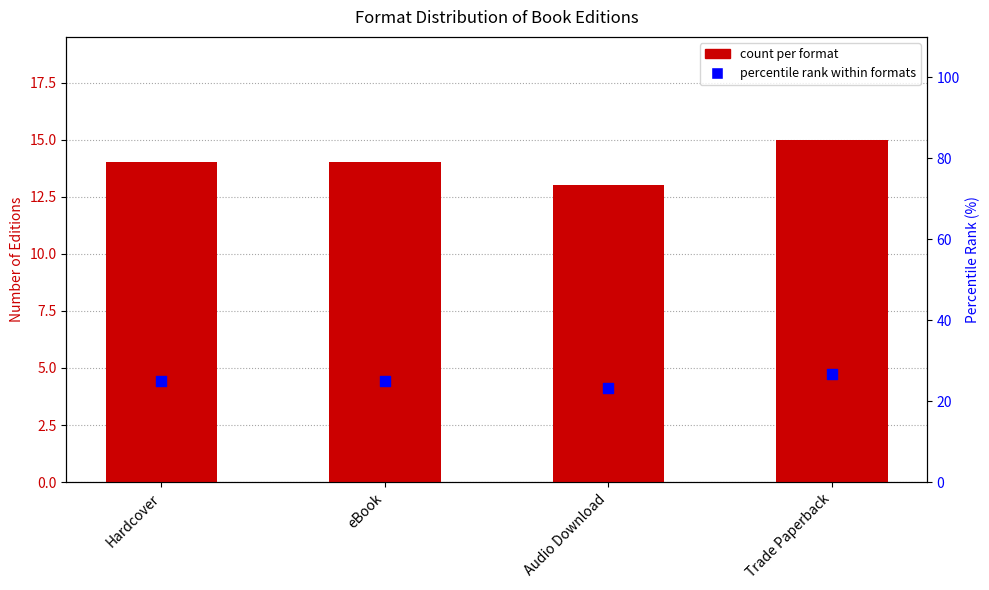

Which series has the largest total across all categories?

percentile rank within formats